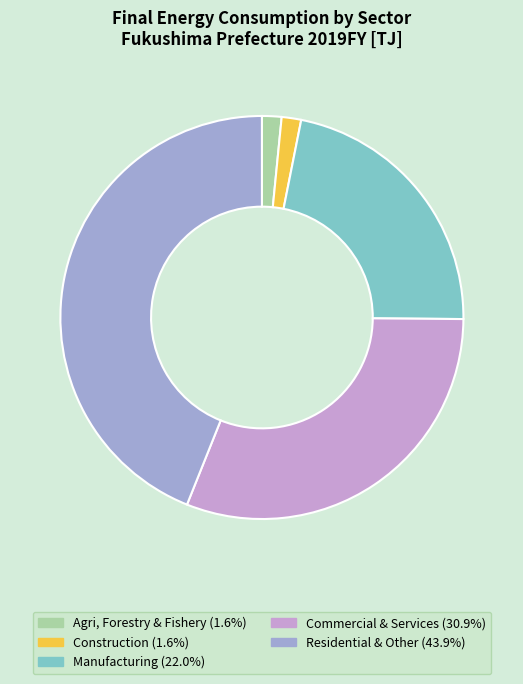

Does any single category account for the majority?

No